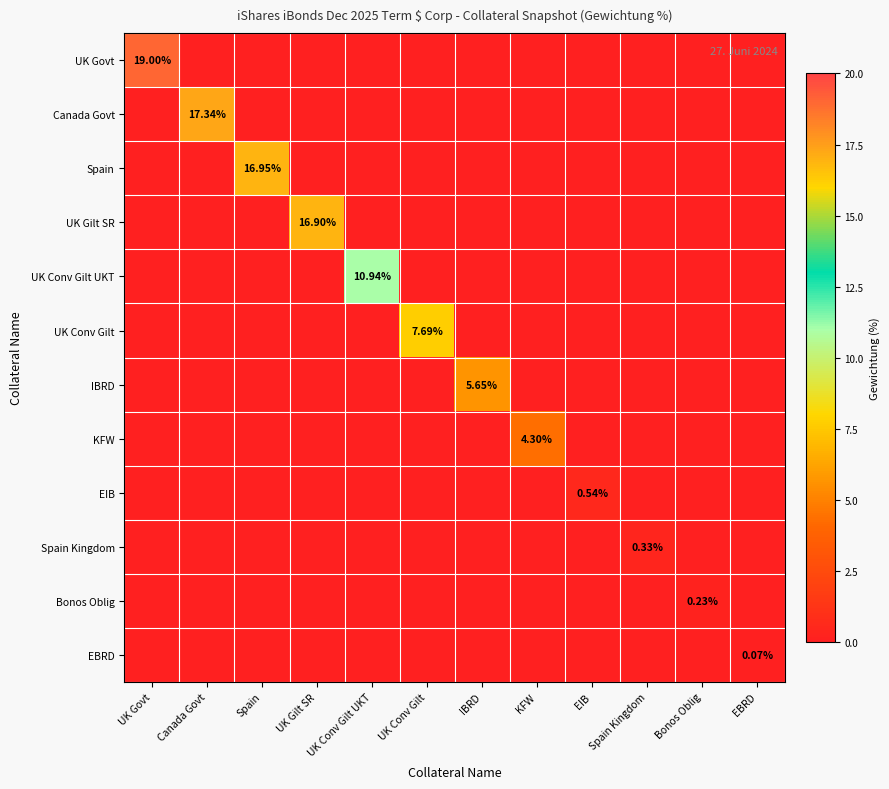

What is the spread (max minus min) of values at Canada Govt?

17.3